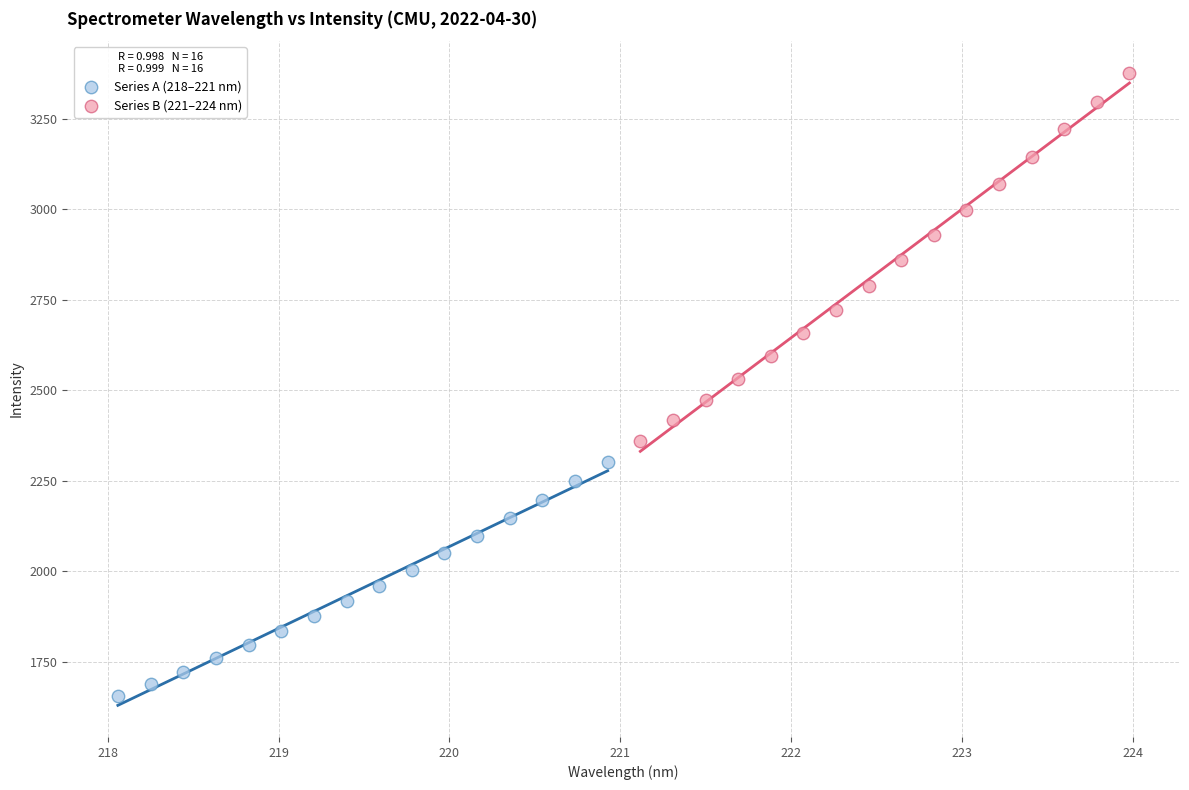

Which series contains the highest Y value?

Series B (221–224 nm)